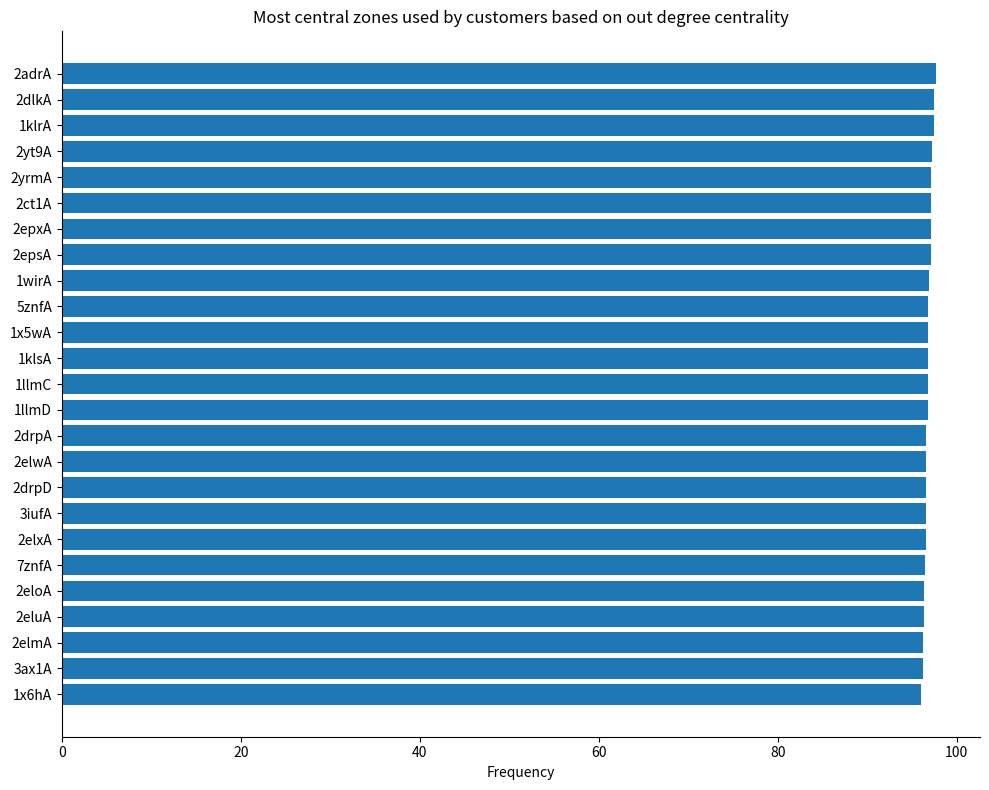

What is the minimum value shown in the chart?

96.1